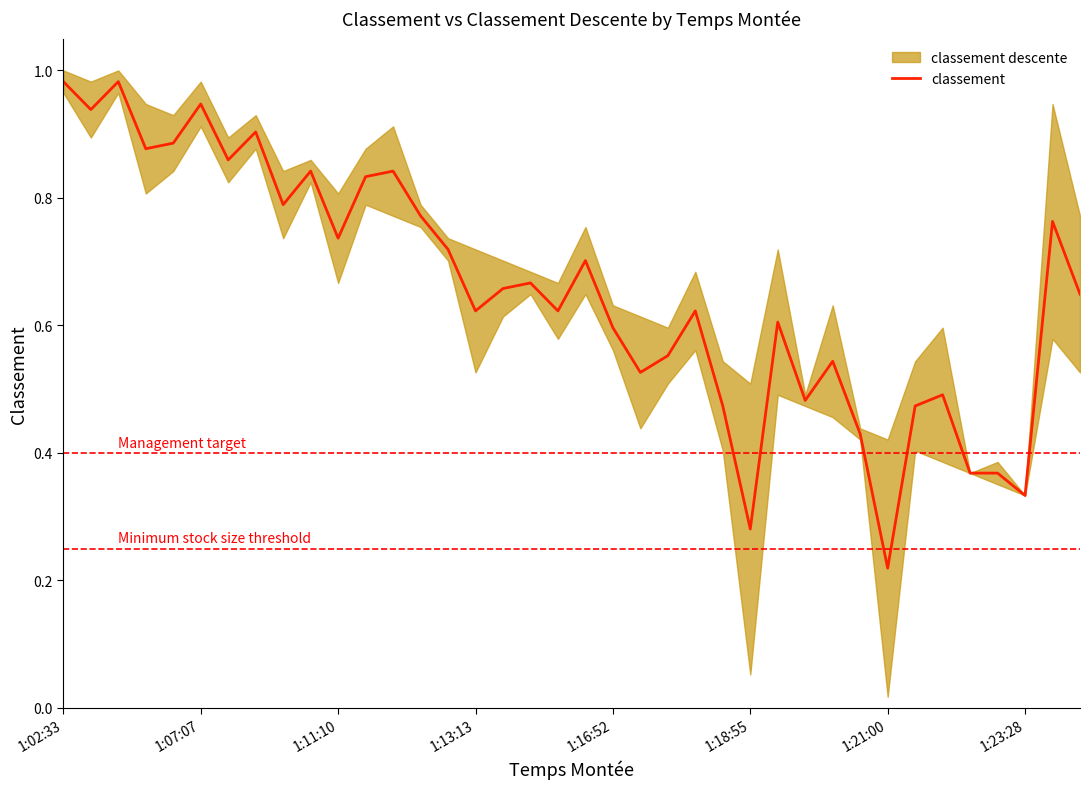

How many interior local valleys (lower than both neighbors) does the data have?

12